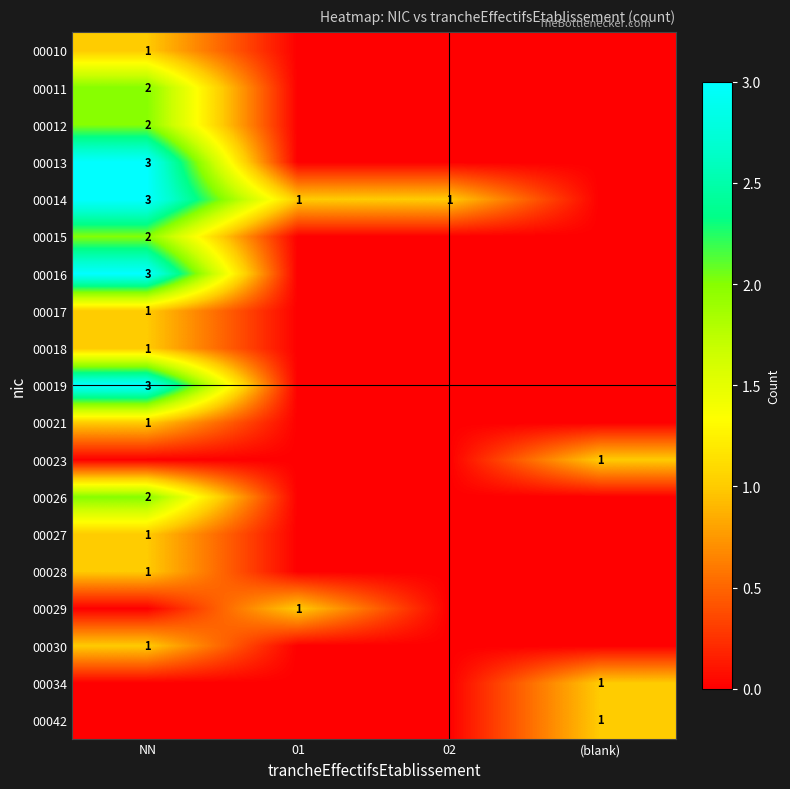

The 00015 series shows 1 at NN. True or false?

False